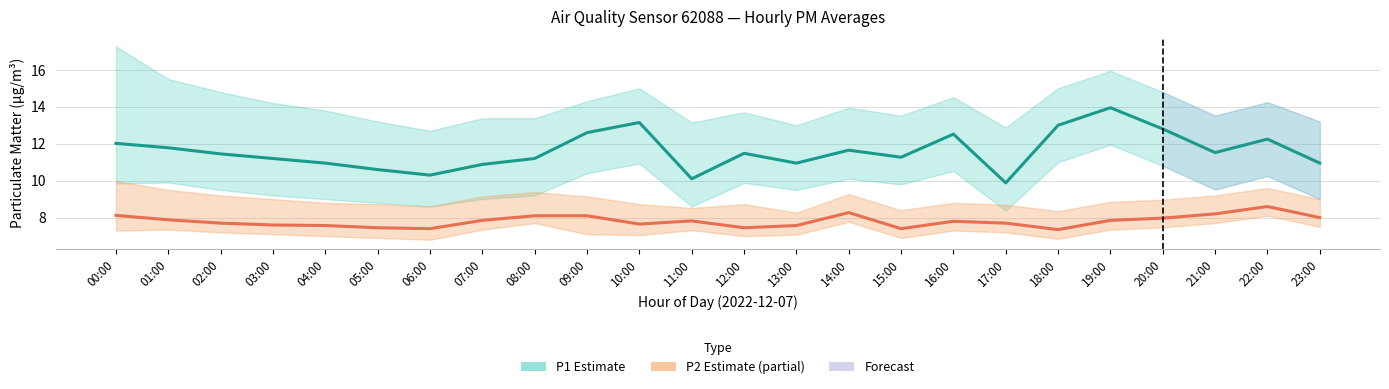

Count the number of categories in the chart.

24